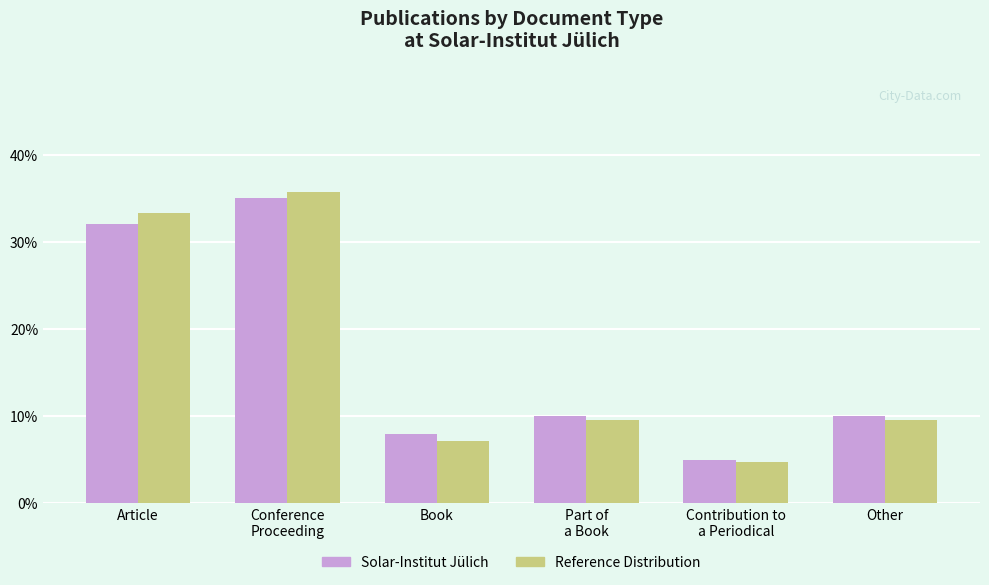

Rank the series by their maximum value, from highest to lowest.

Reference Distribution, Solar-Institut Jülich